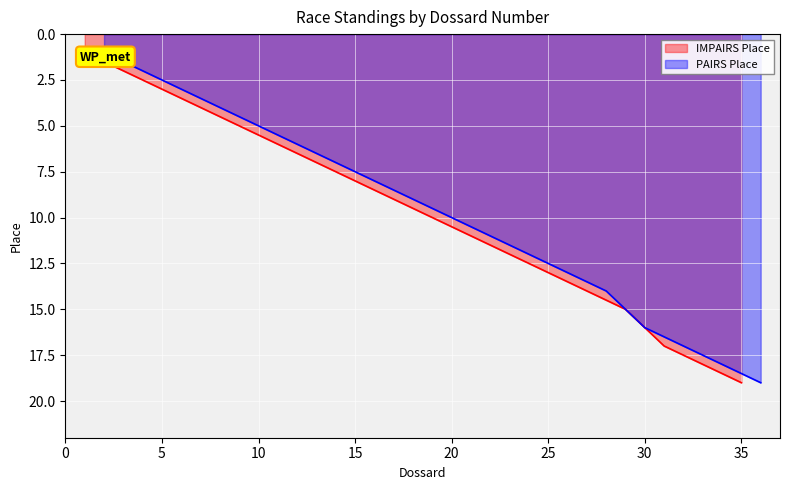

True or false: PAIRS Place and IMPAIRS Place cross at least once.

False